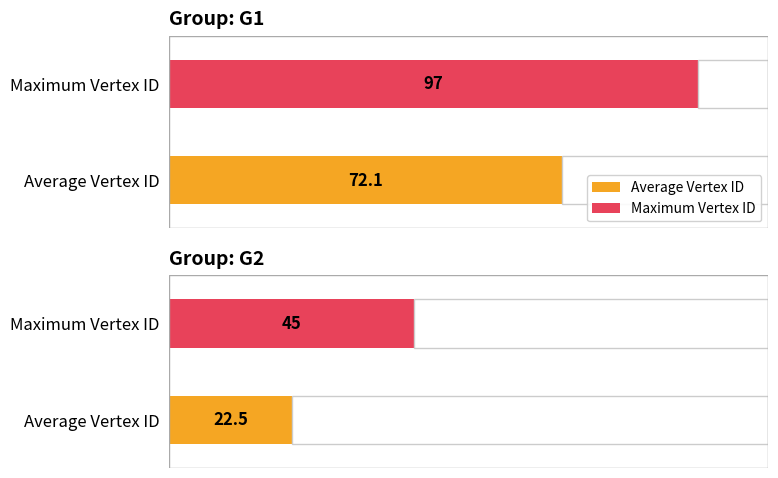

Which series has the largest total across all categories?

Maximum Vertex ID